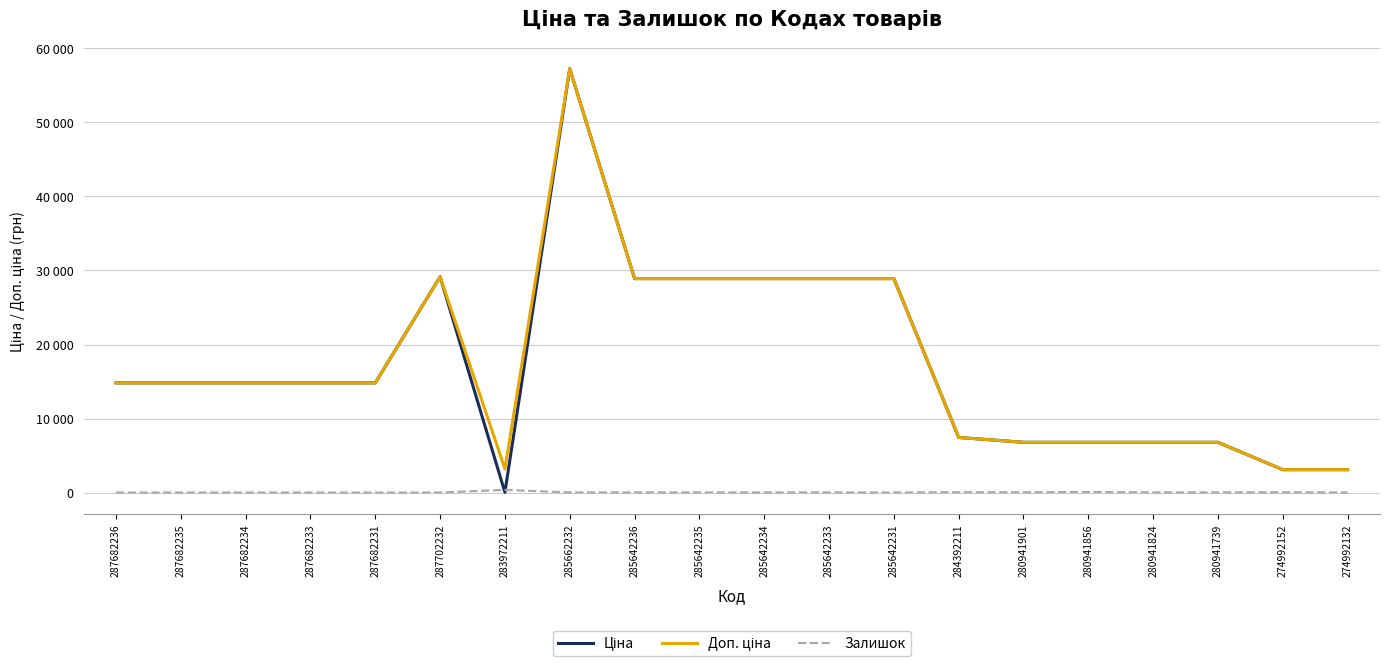

What position from the right is 287702232?

15